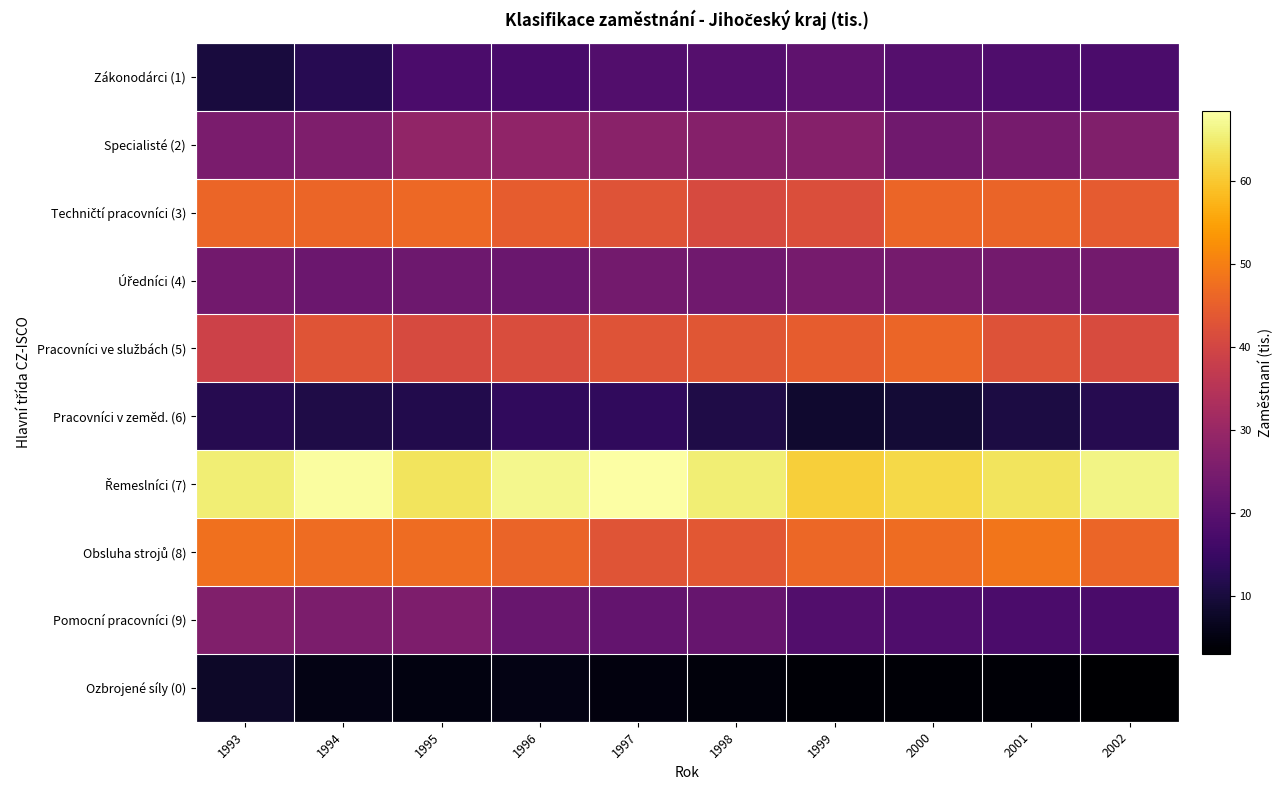

Which category has the lowest value across all series?

2002